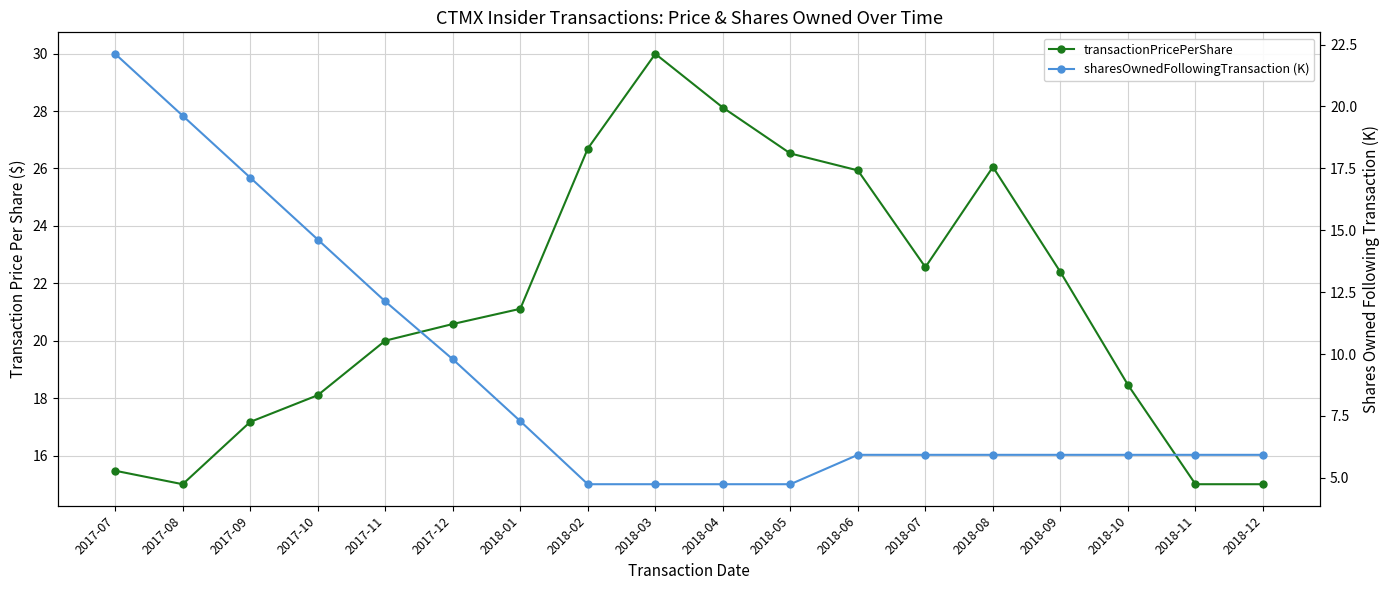

List the labels in order of sharesOwnedFollowingTransaction (K) value, largest first.

2017-07, 2017-08, 2017-09, 2017-10, 2017-11, 2017-12, 2018-01, 2018-06, 2018-07, 2018-08, 2018-09, 2018-10, 2018-11, 2018-12, 2018-02, 2018-03, 2018-04, 2018-05